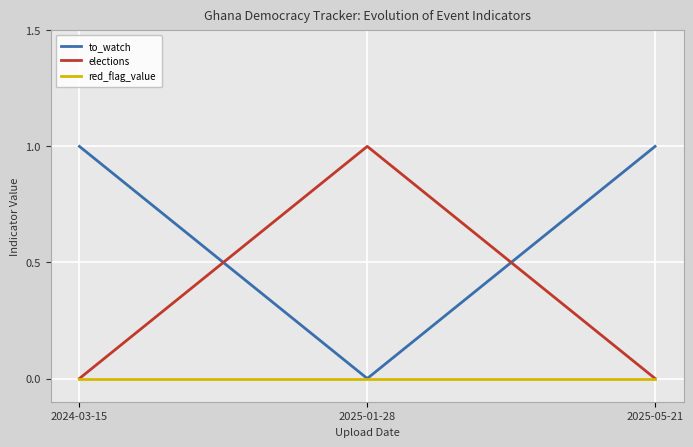

Reading left to right, what are all the values shown in this chart?

to_watch: 2024-03-15=1	2025-01-28=0	2025-05-21=1
elections: 2024-03-15=0	2025-01-28=1	2025-05-21=0
red_flag_value: 2024-03-15=0	2025-01-28=0	2025-05-21=0